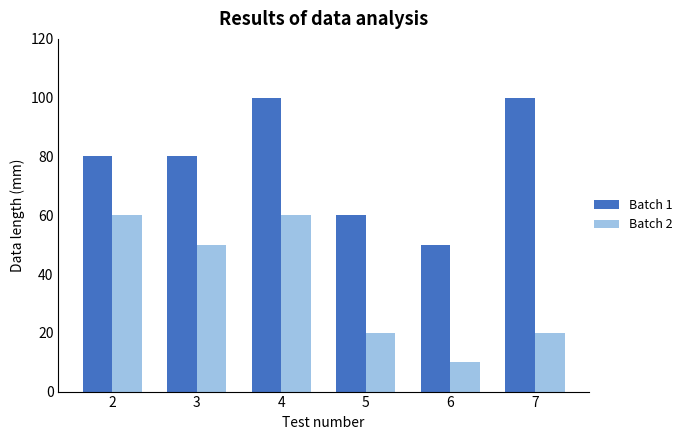

Reading right to left, extract all data points from this chart.

Batch 1: 7=100	6=50	5=60	4=100	3=80	2=80
Batch 2: 7=20	6=10	5=20	4=60	3=50	2=60